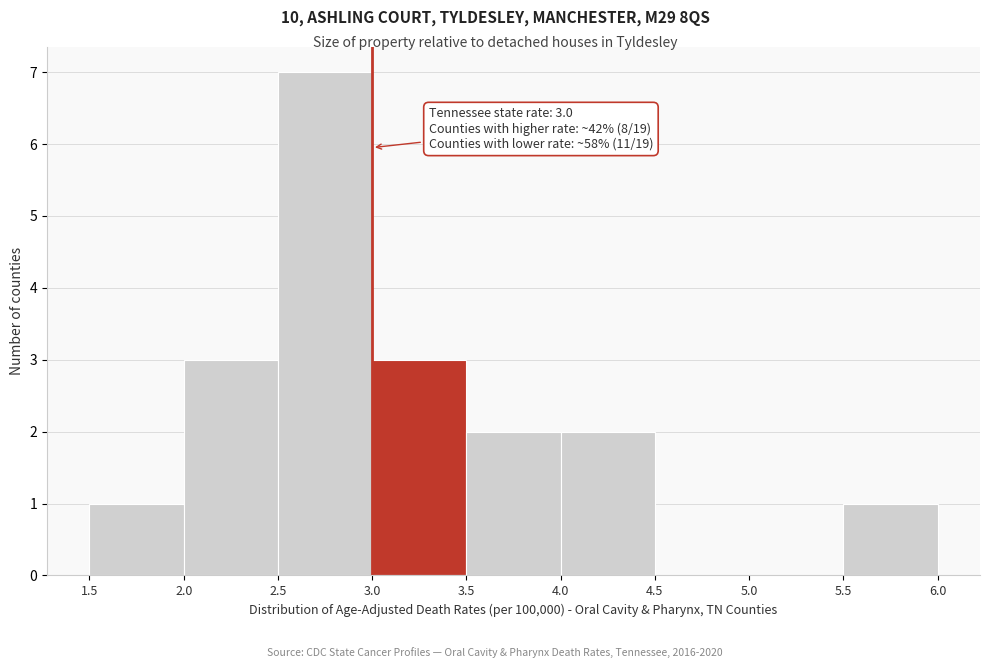

Over which range of the x-axis is the bar tallest?

2.5 to 3.0